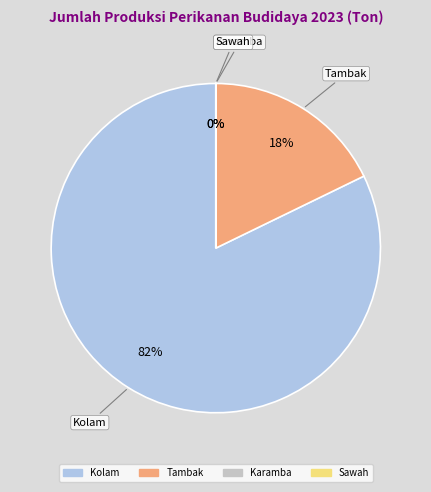

True or false: Kolam accounts for 82% of the total.

True